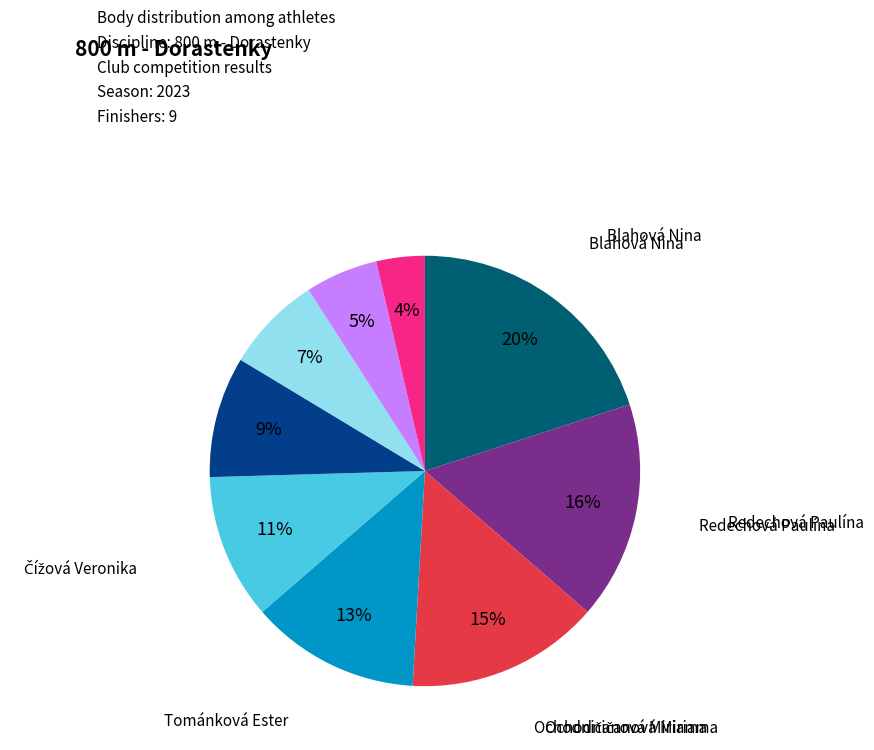

Is there any slice that represents more than half of the pie?

No